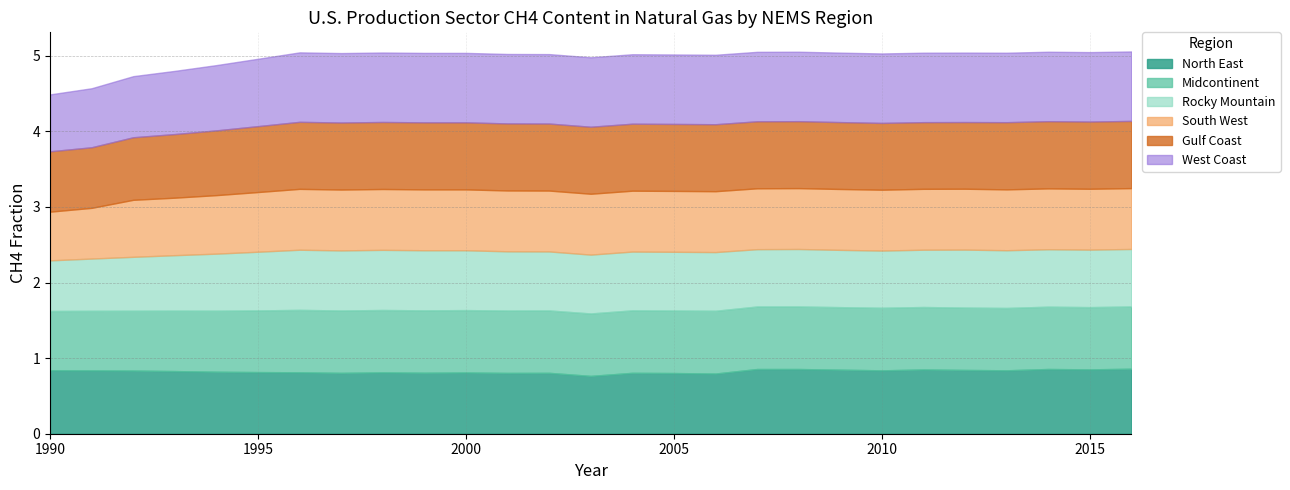

True or false: Gulf Coast and North East intersect in this chart.

True